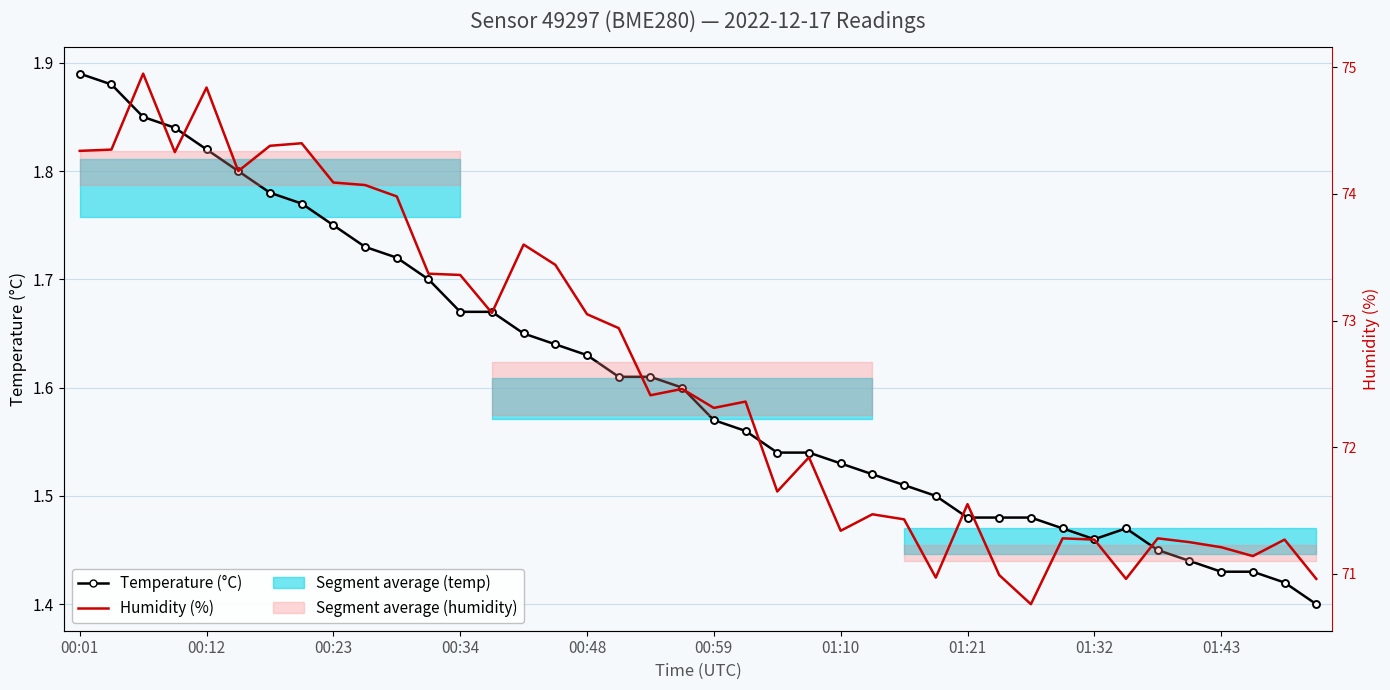

At 00:12, list the series in order from smallest to largest.

Temperature (°C), Humidity (%)